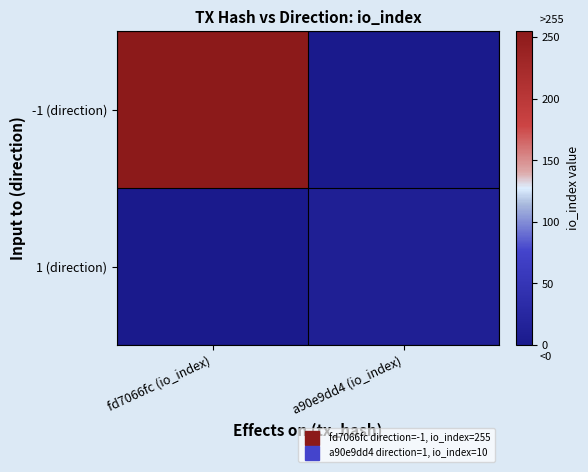

Rank the series by their maximum value, from highest to lowest.

-1 (direction), 1 (direction)